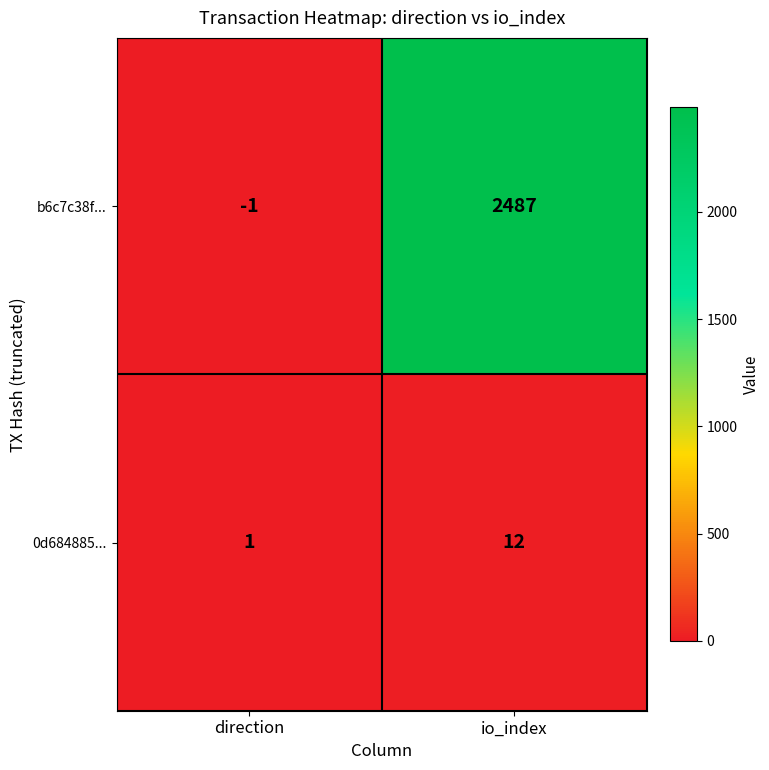

Reading left to right, transcribe all the data shown in this chart.

b6c7c38f...: direction=-1	io_index=2487
0d684885...: direction=1	io_index=12